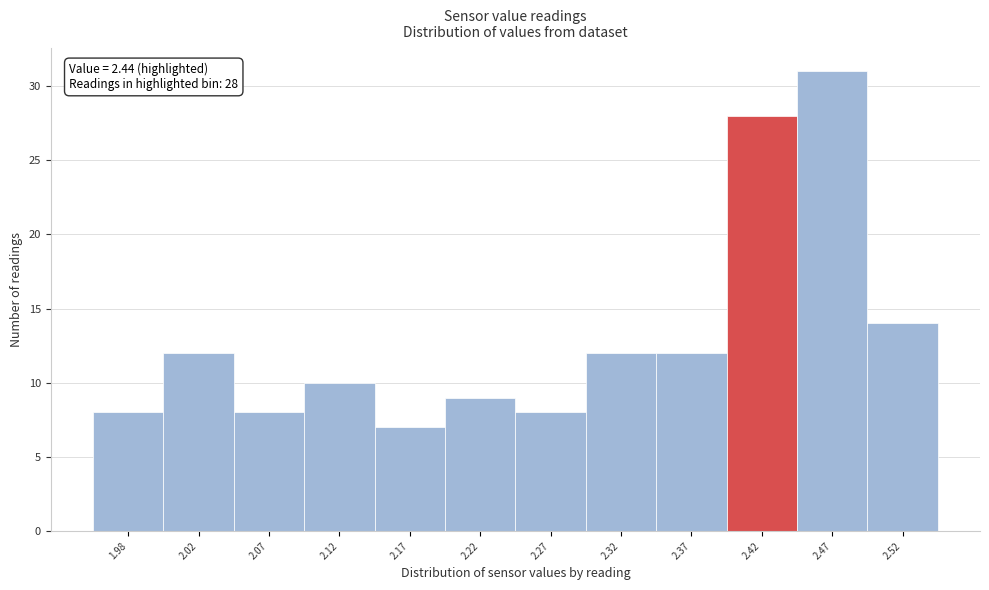

Reading left to right, transcribe all the data shown in this chart.

8	12	8	10	7	9	8	12	12	28	31	14